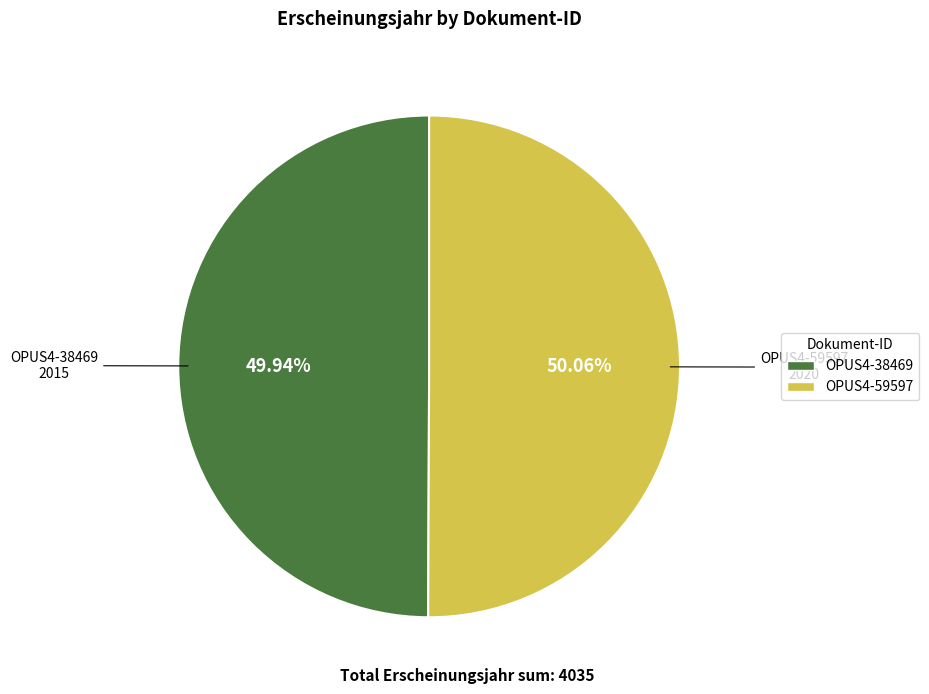

Do OPUS4-38469 and OPUS4-59597 together represent more than half of the pie?

Yes